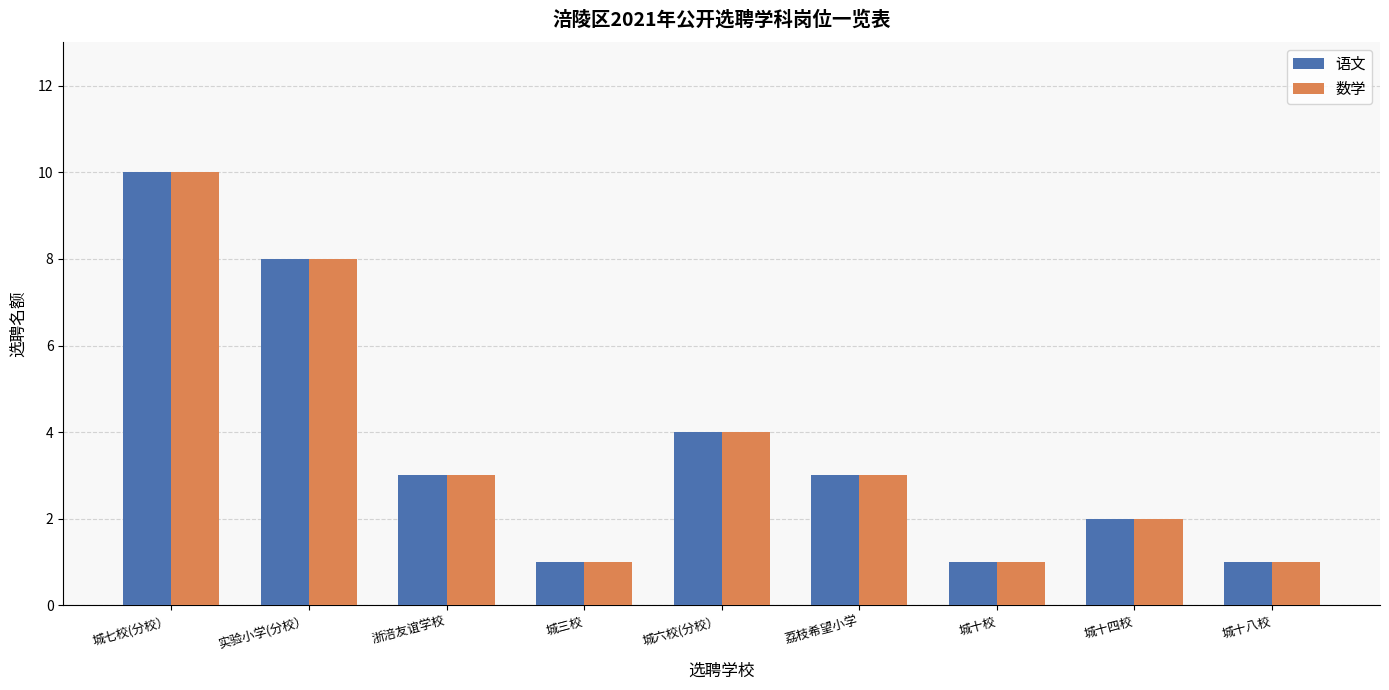

What is the label of the 3rd bar from the left?

浙涪友谊学校